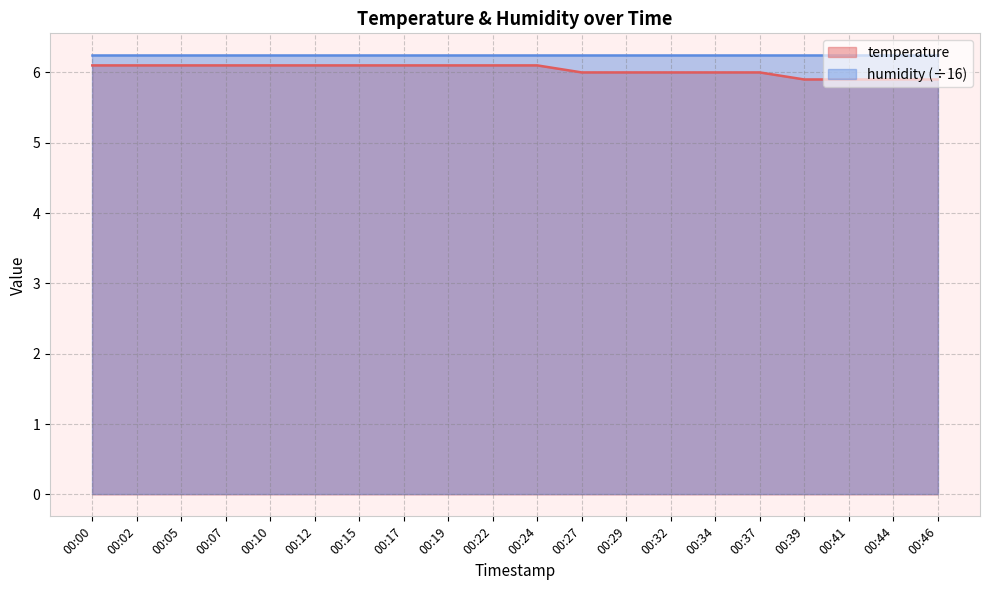

What is the minimum value shown in the chart?

5.9